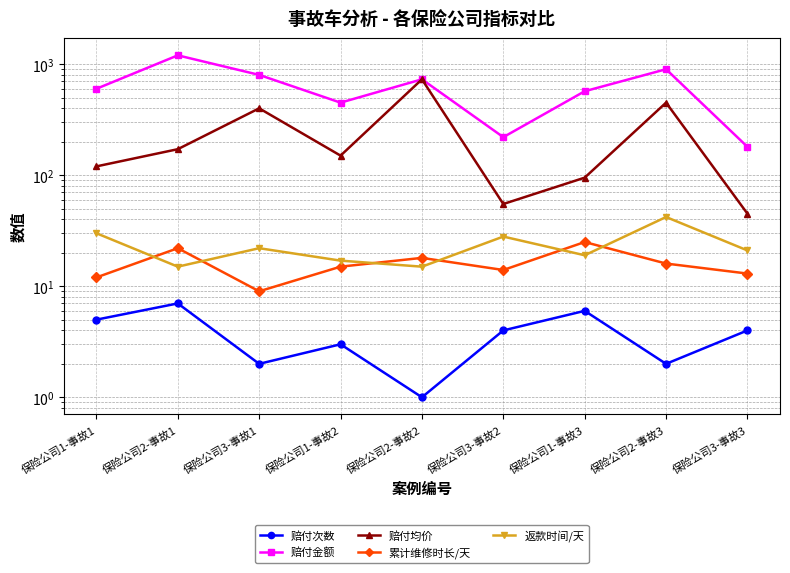

What is the label of the 8th point from the right?

保险公司2-事故1